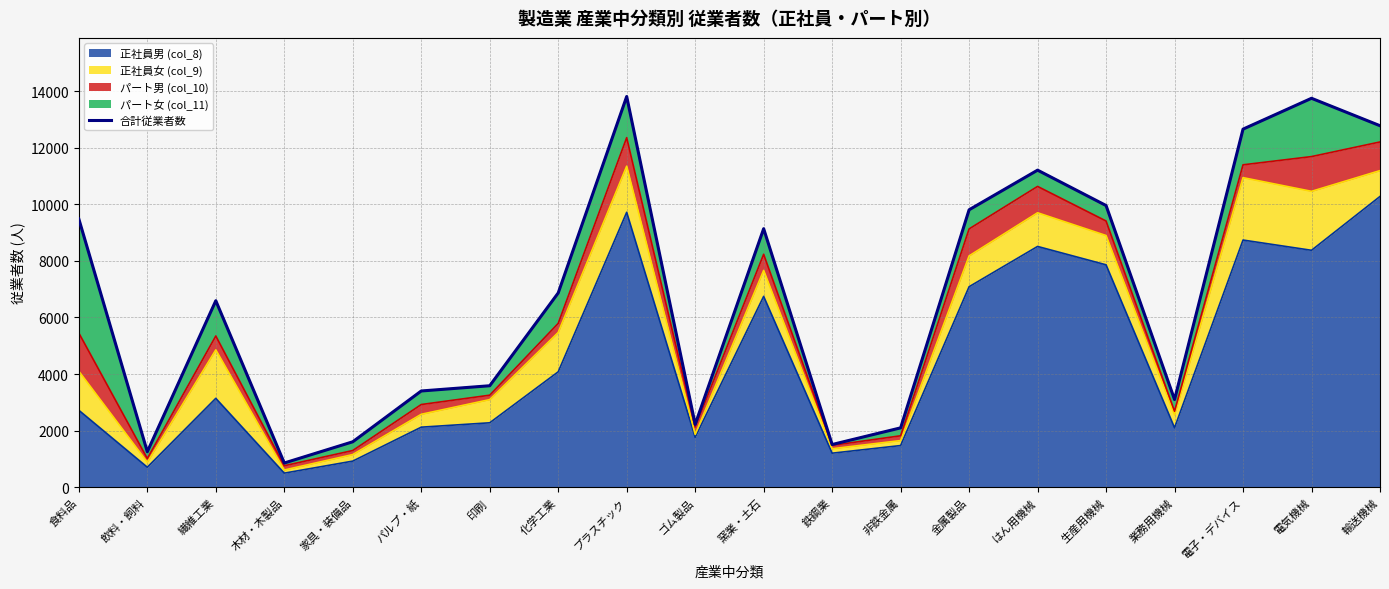

What is the change in value from 化学工業 to 金属製品?

+2938